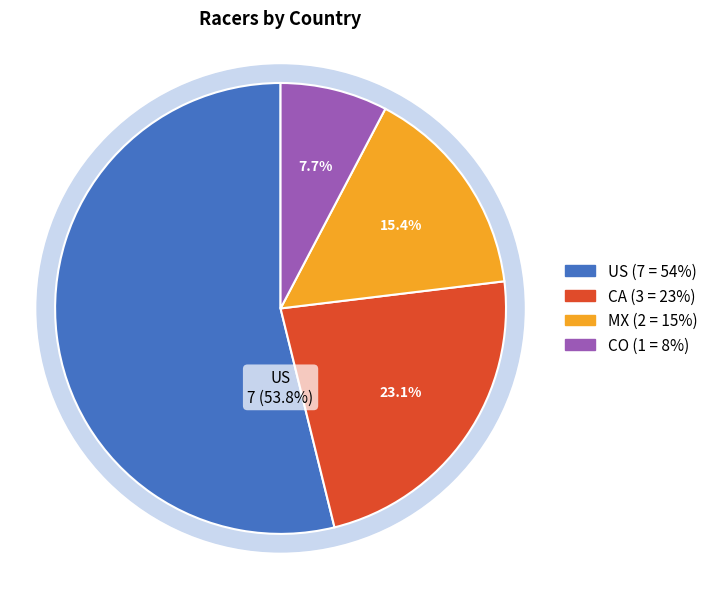

Is Alex Mercado the majority of the pie?

No